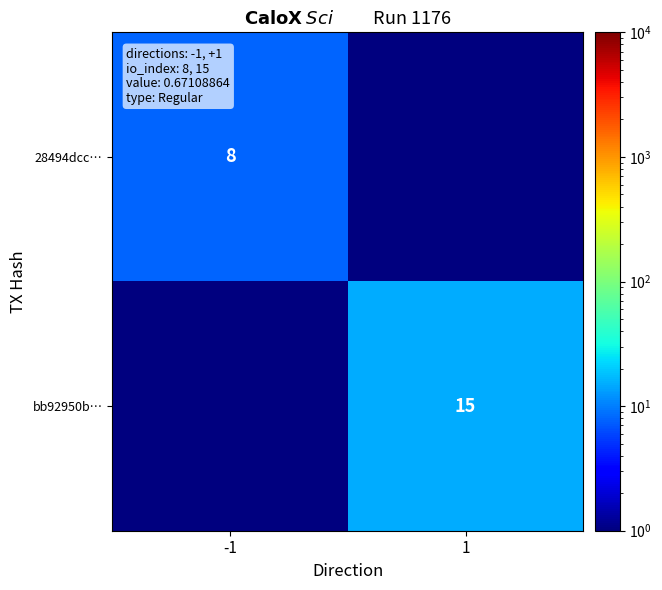

Is it true that bb92950b… equals 21.0 at 1?

False